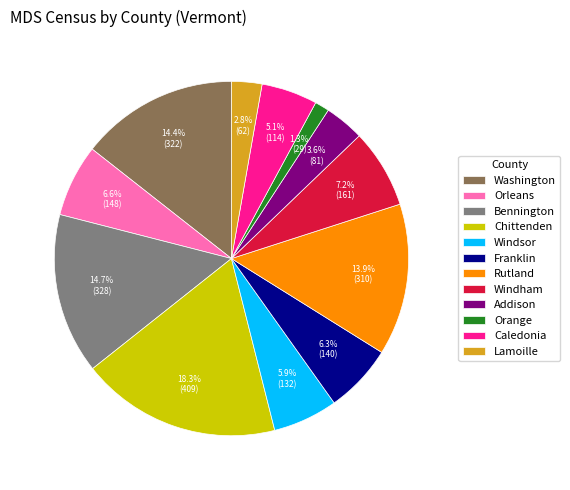

How many segments does this pie chart have?

12